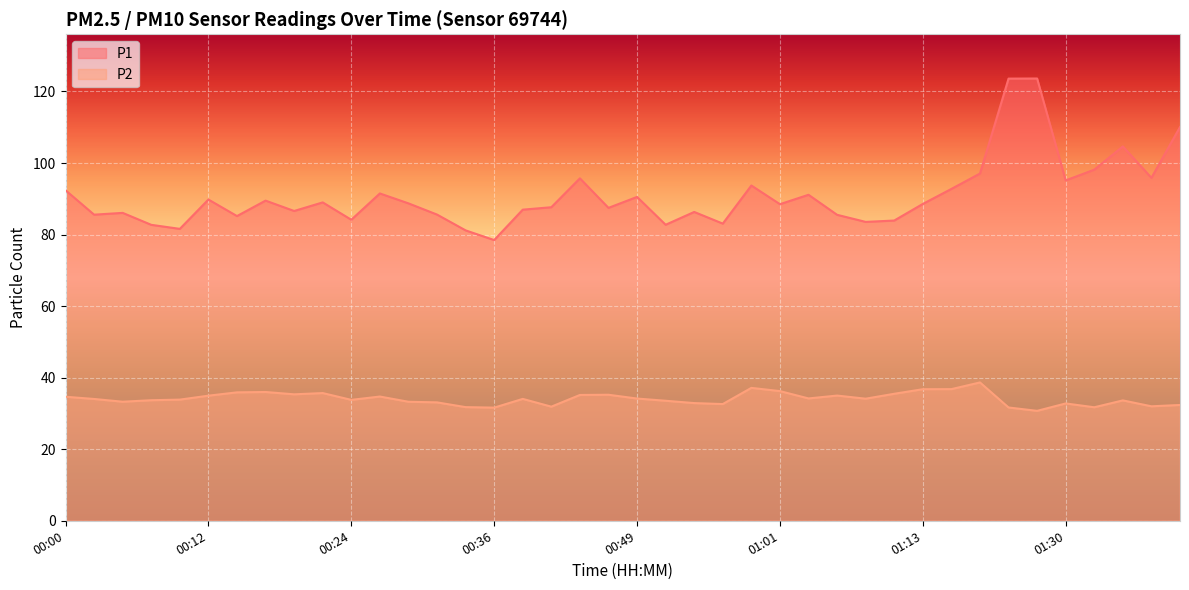

What are all the series names shown in the legend?

P1, P2